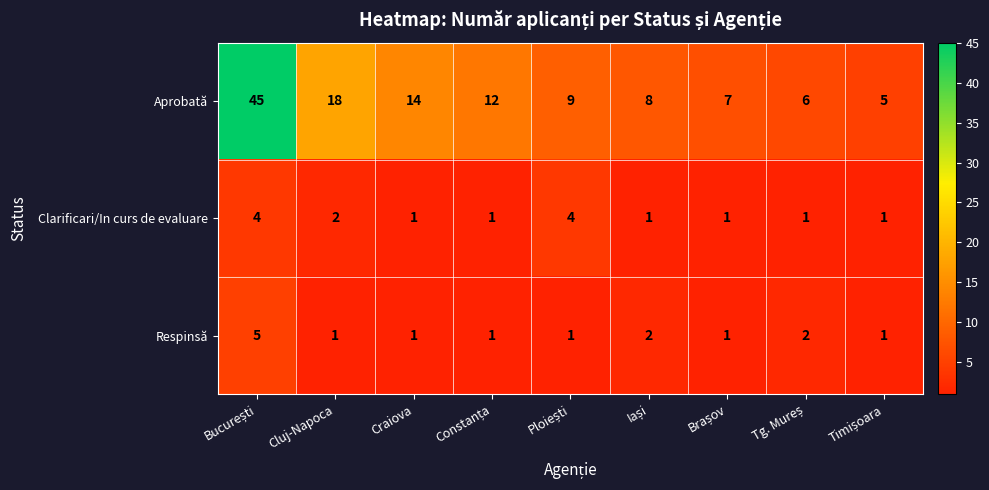

How many values in the Clarificari/In curs de evaluare series exceed 1?

3